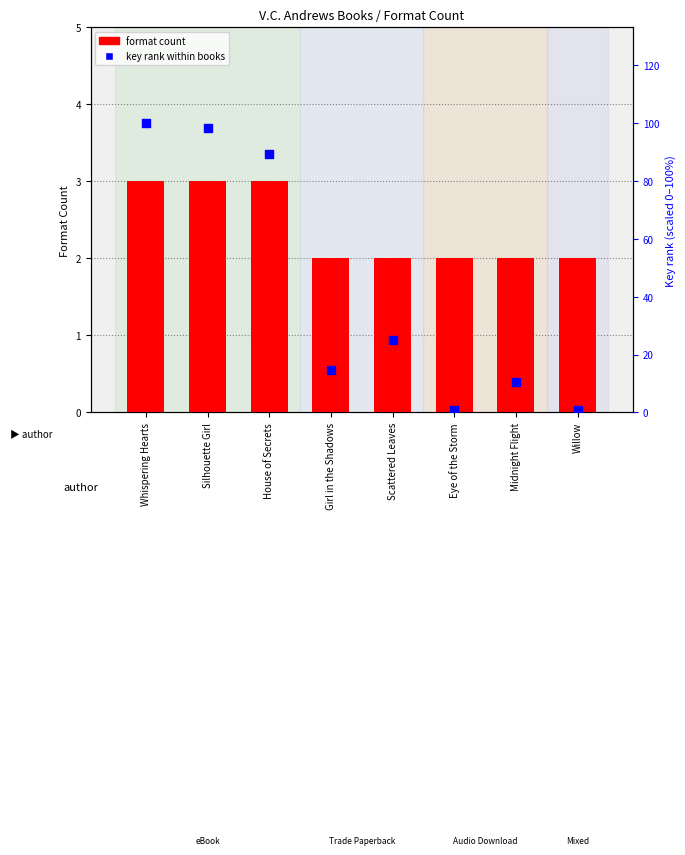

Which series has the largest total across all categories?

key rank within books